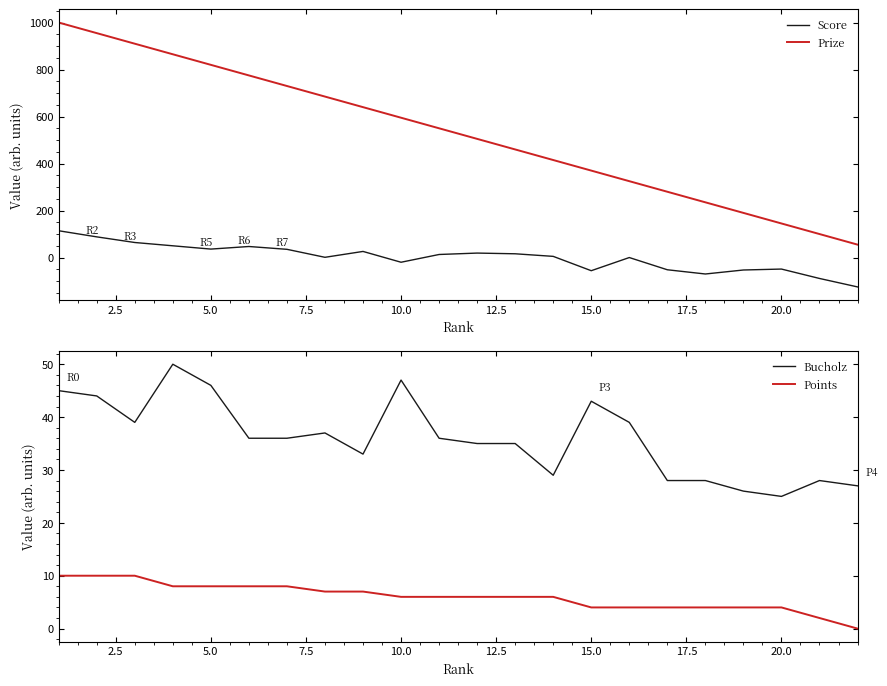

True or false: Prize and Score intersect in this chart.

False